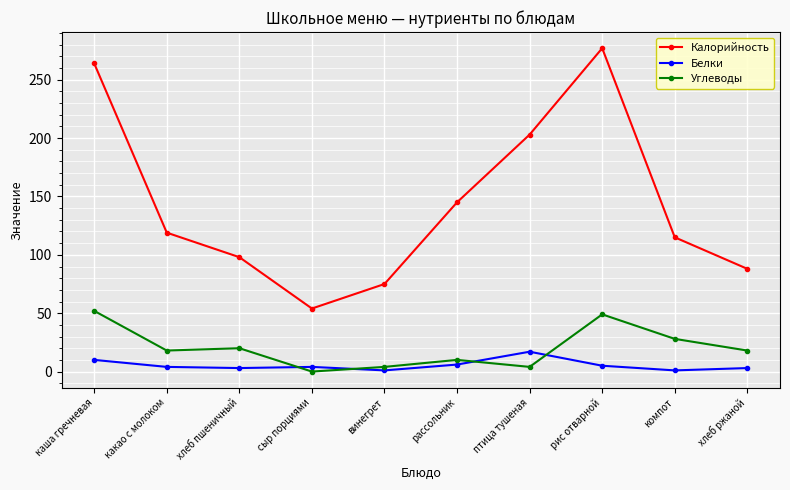

Which series changed the most between хлеб пшеничный and рассольник?

Калорийность